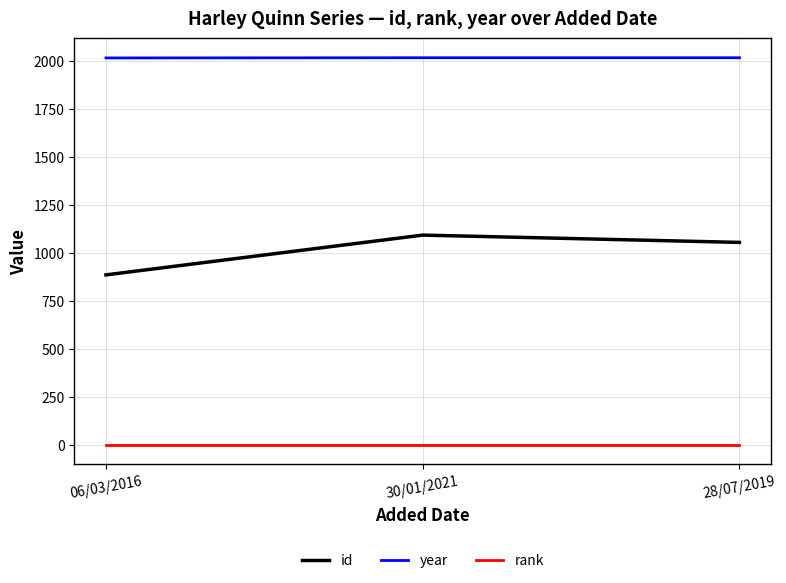

What is the difference between the highest and lowest values at 30/01/2021?

2015